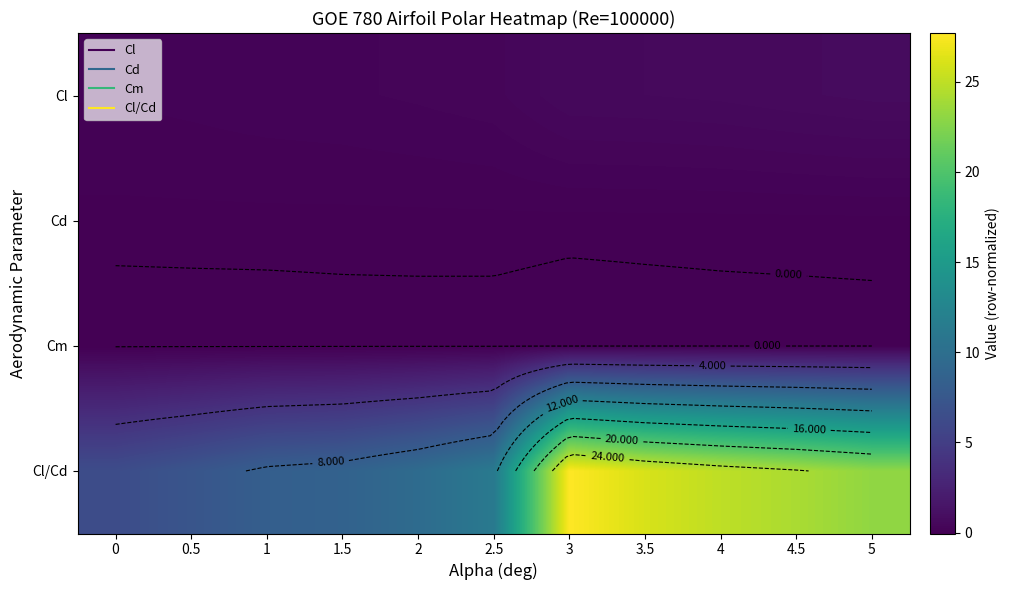

The Cm series shows -0.0 at 1. True or false?

False